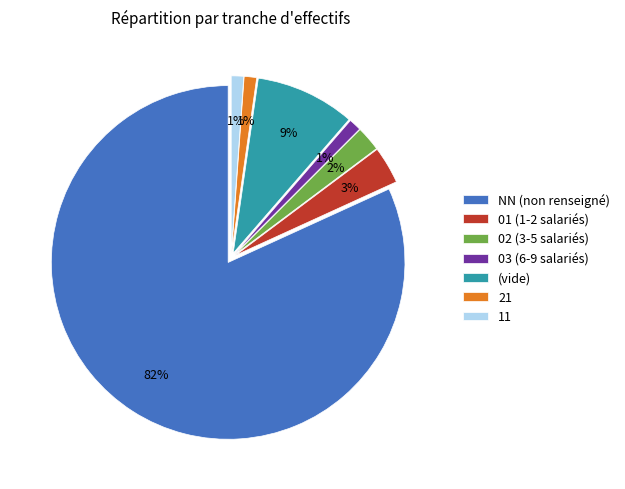

To the nearest percent, what is the average slice percentage?

14%